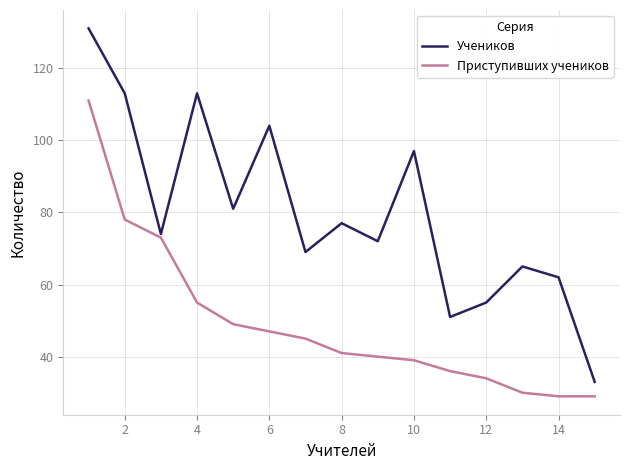

List the series in order of their peak value, highest first.

Учеников, Приступивших учеников